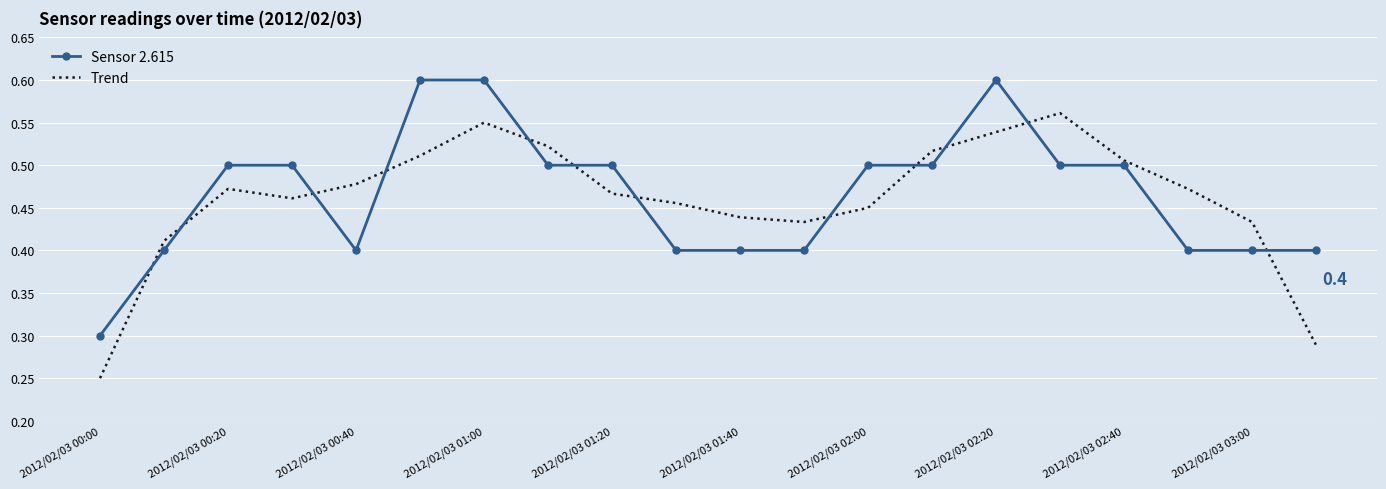

Rank the series by their maximum value, from highest to lowest.

Sensor 2.615, Trend